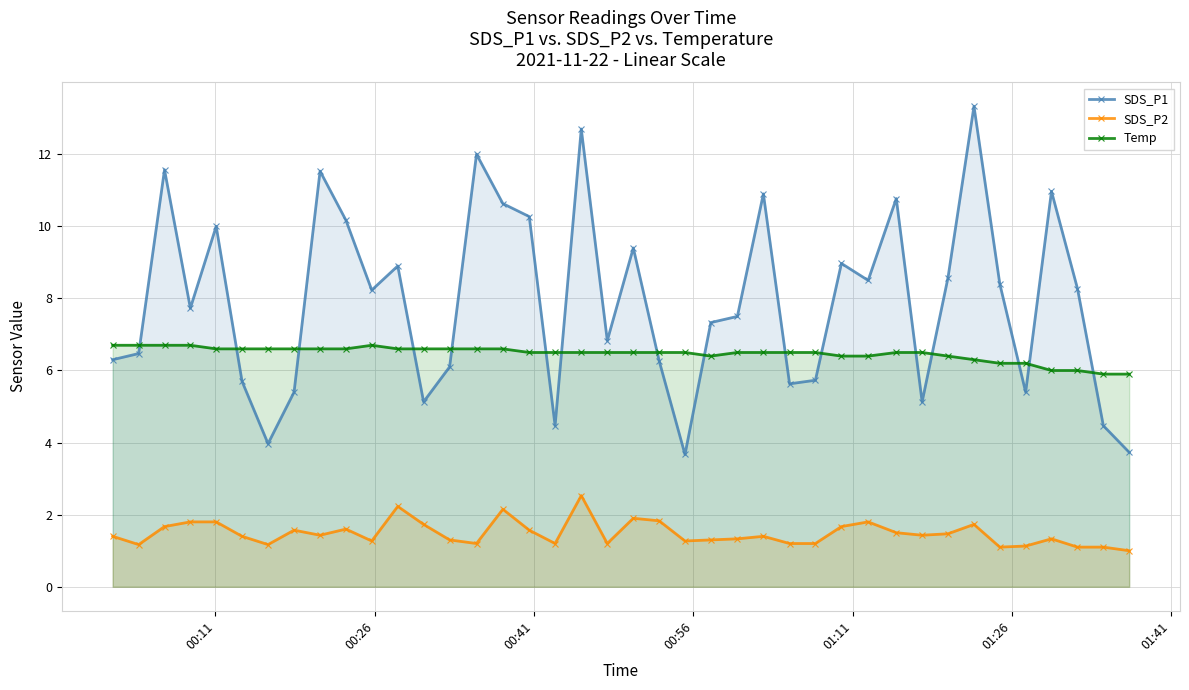

Rank the series by their maximum value, from highest to lowest.

SDS_P1, Temp, SDS_P2